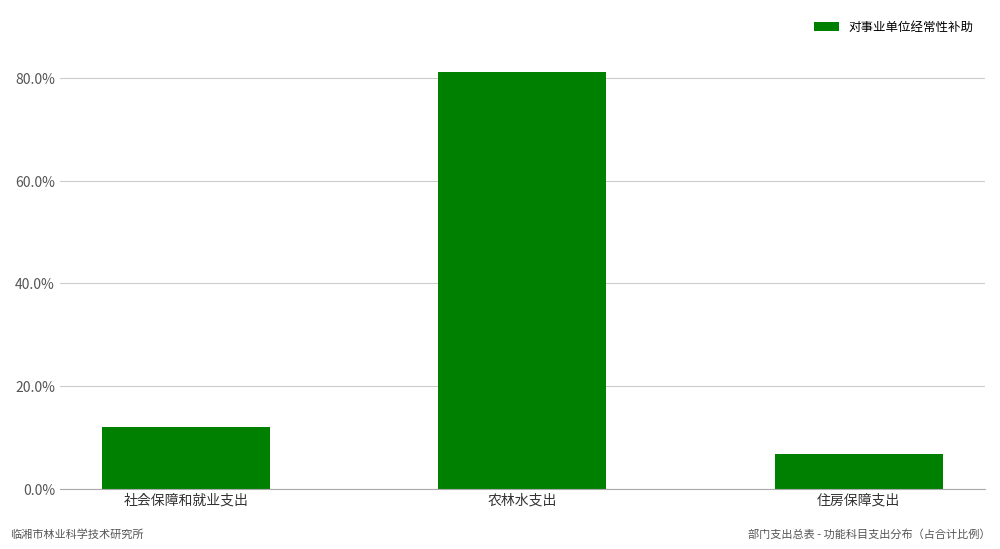

What is the difference between the maximum and minimum values?

0.7